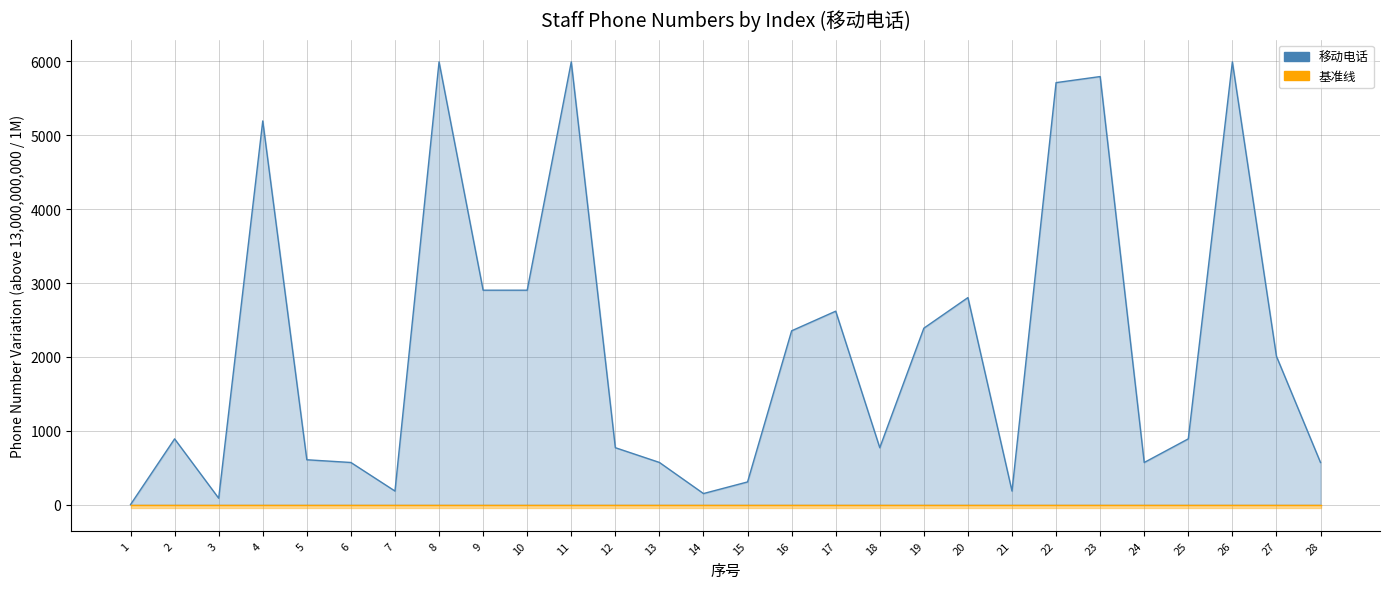

Is the value of 基准线 at 17 greater than the value of 移动电话 at 6?

No